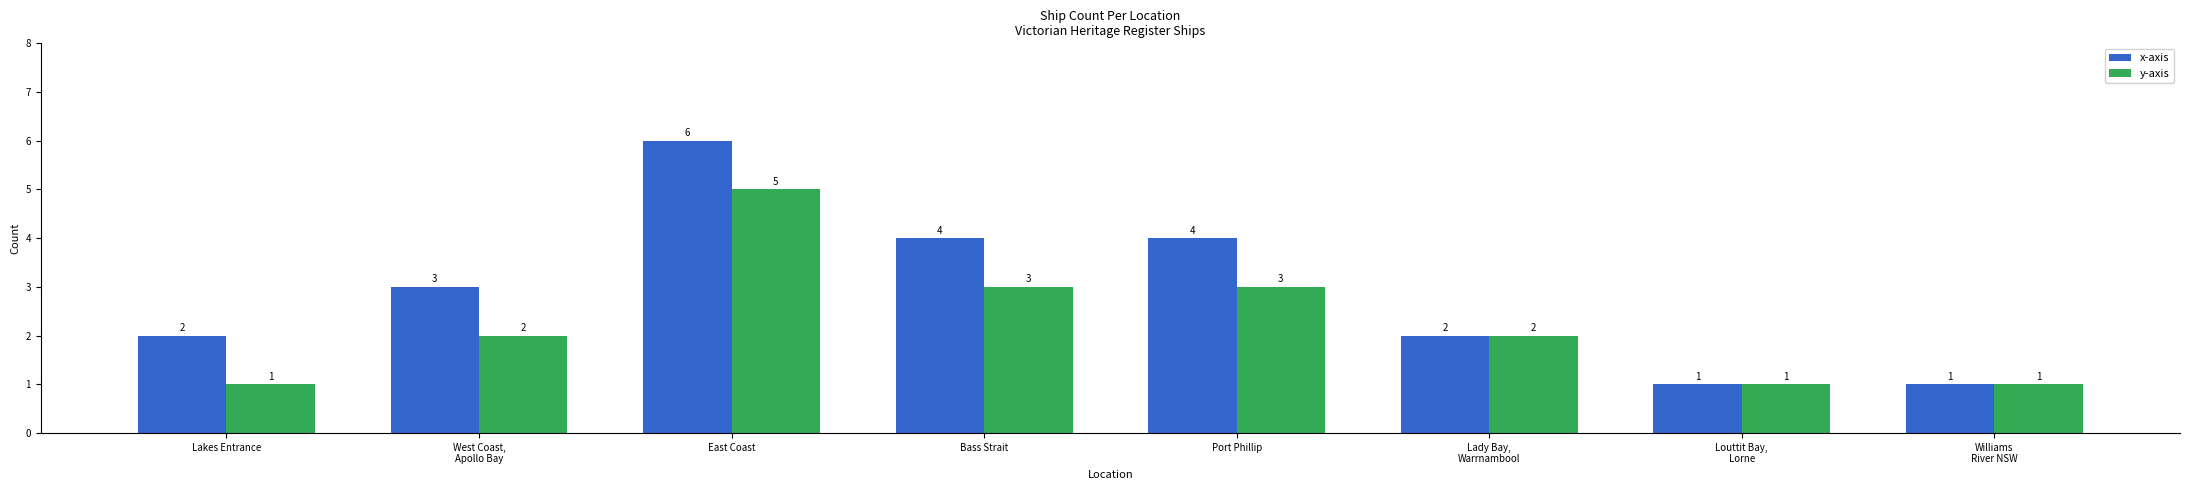

What is the value of the y-axis bar at the 6th from the left?

2